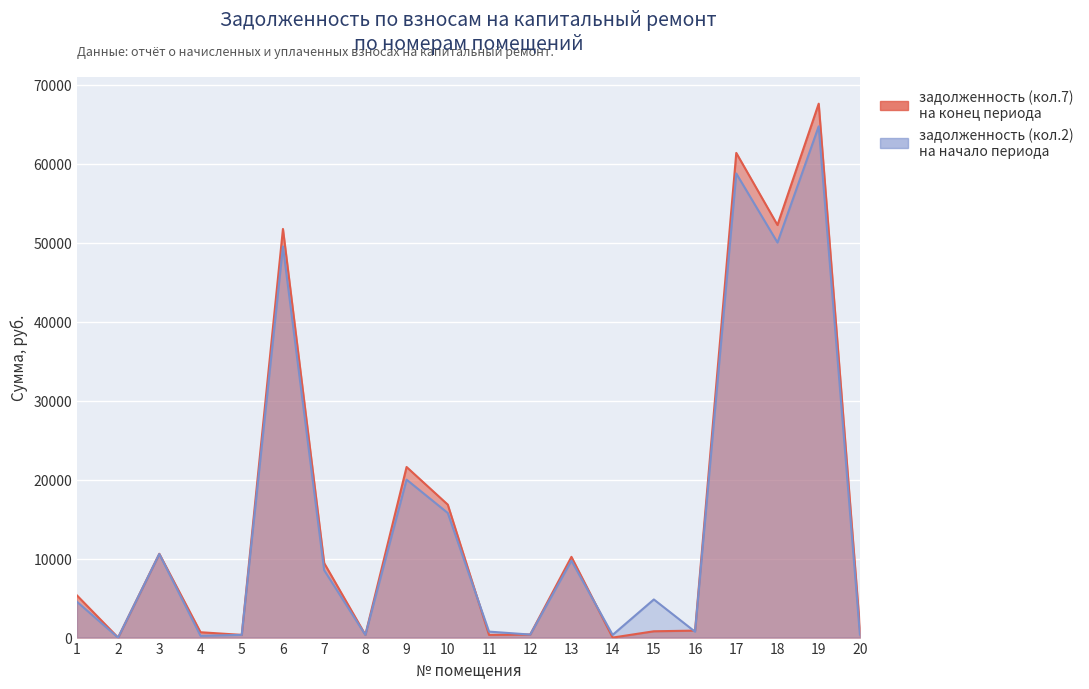

The value of задолженность (кол.7) at 8 is 352.0. True or false?

True